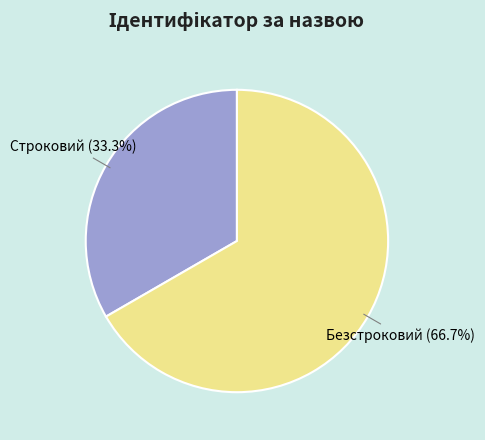

What percentage is the Безстроковий slice, to the nearest percent?

67%